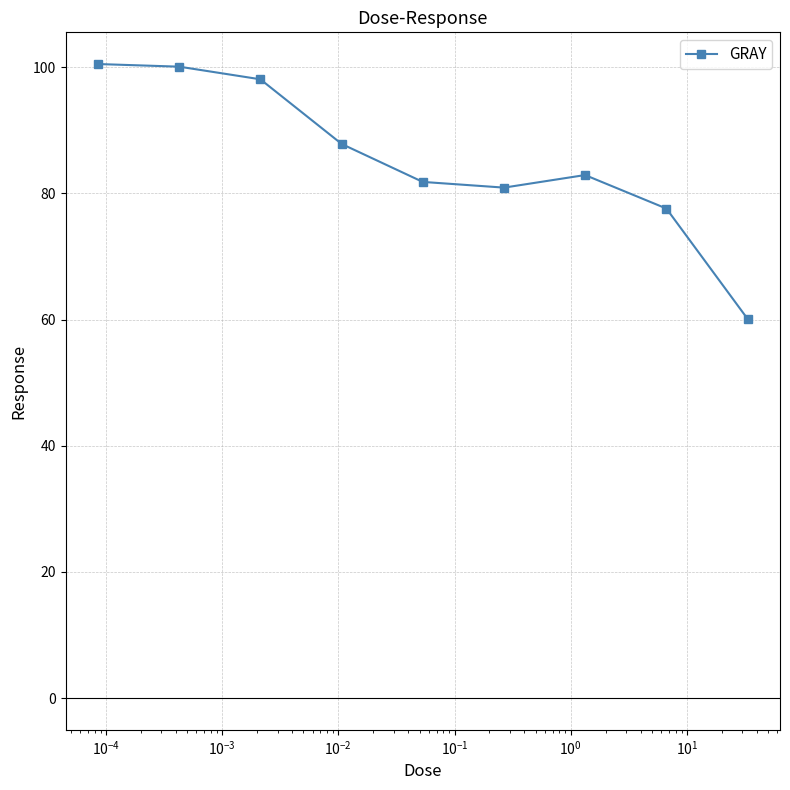

What is the greatest value displayed?

100.5